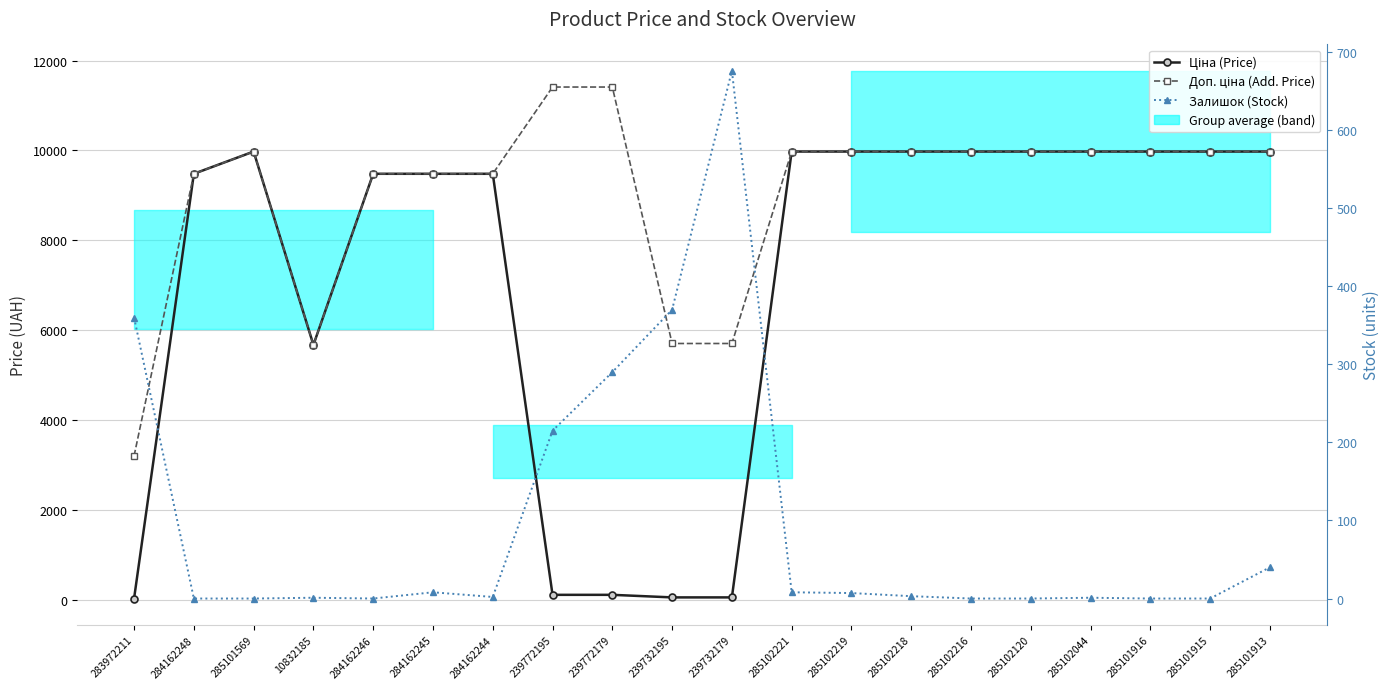

At how many categories does at least one series exceed 4069?

19